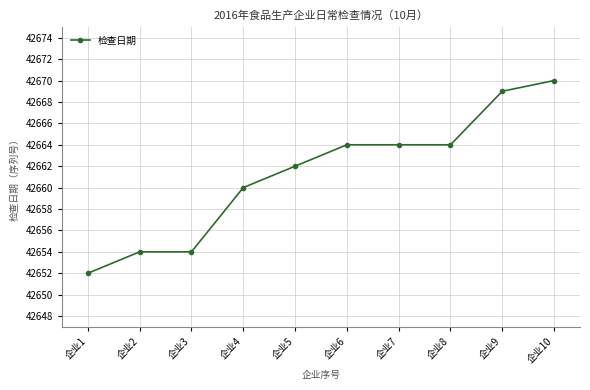

What is the smallest value displayed?

42652